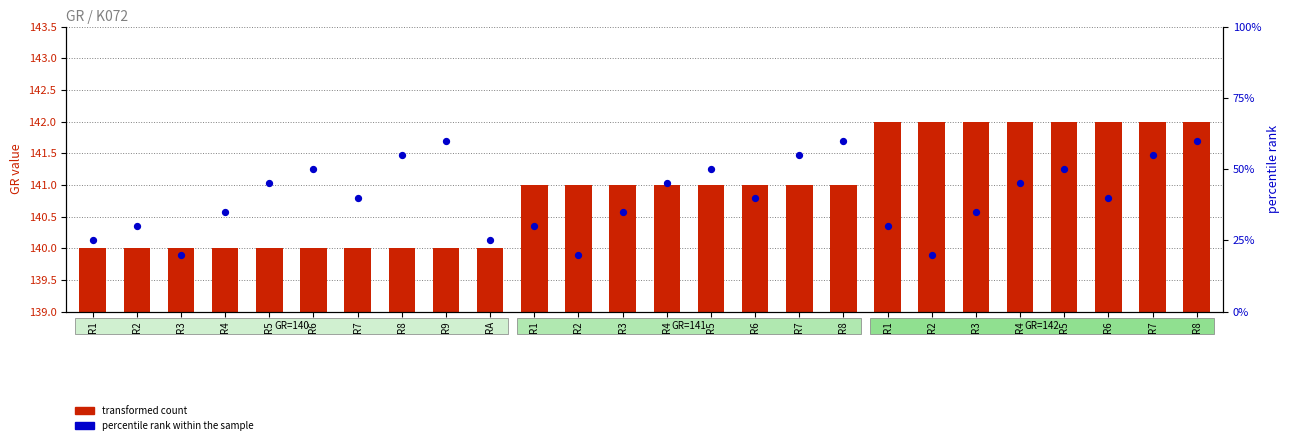

What is the total value across all series at R5?

142.0